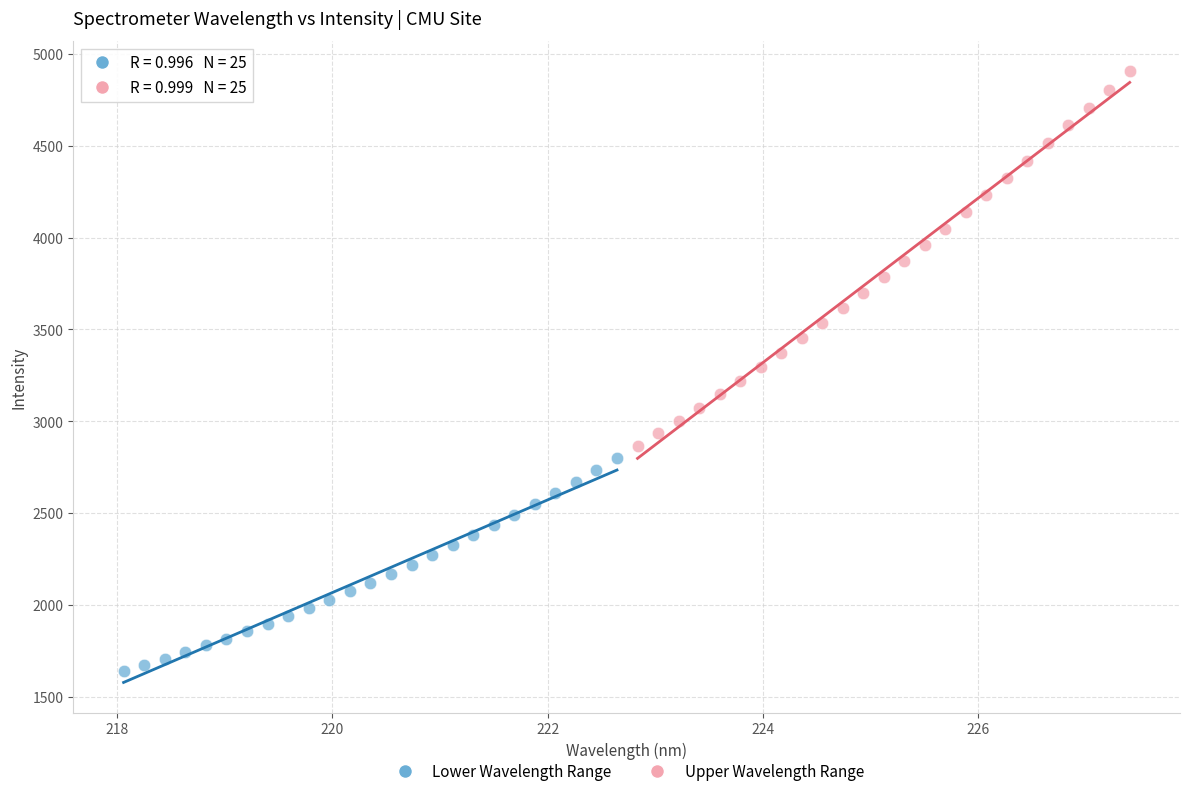

Which series contains the highest Y value?

Upper Wavelength Range